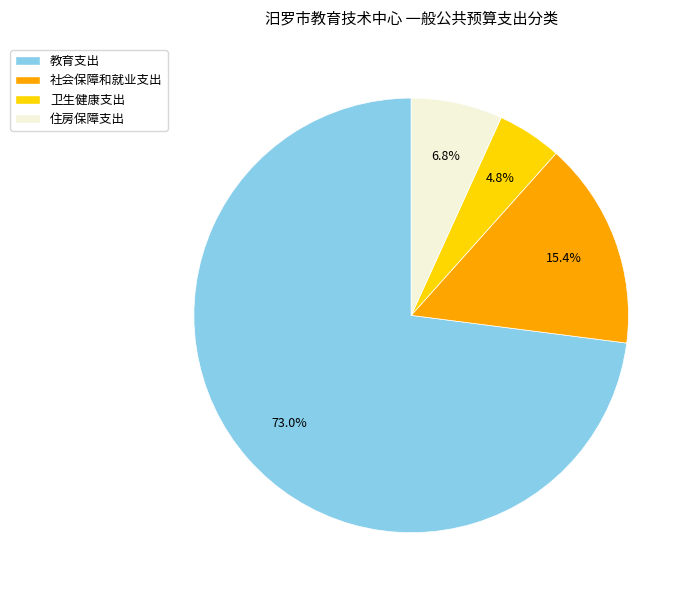

True or false: 社会保障和就业支出 accounts for 15% of the total.

True